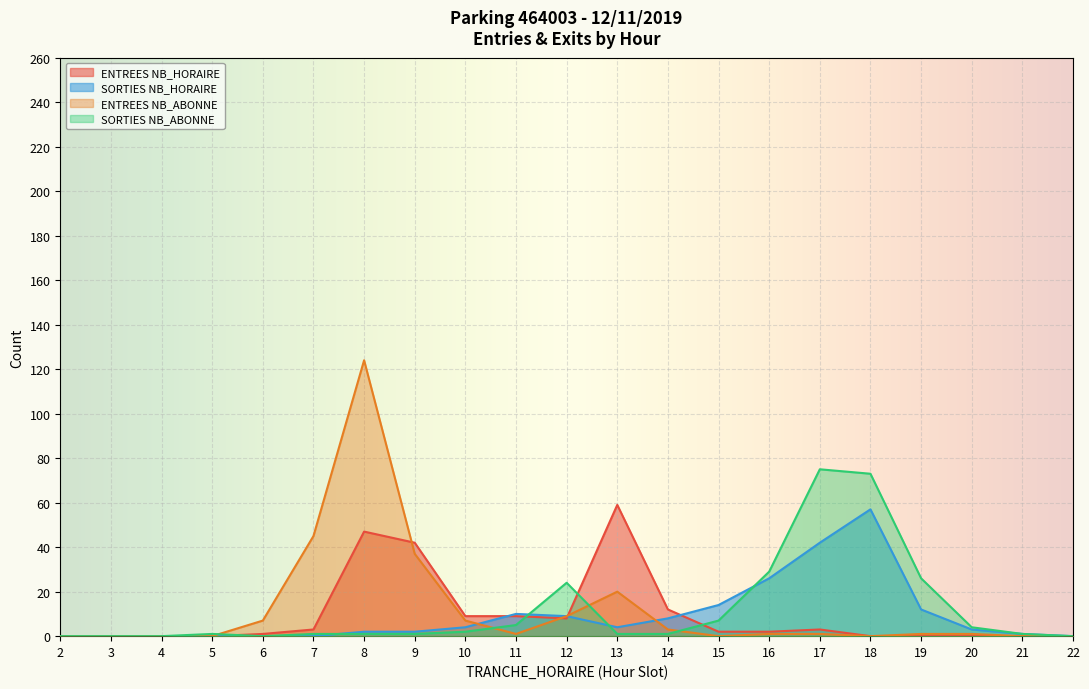

Where is SORTIES NB_ABONNE nearest to the value 37?

16